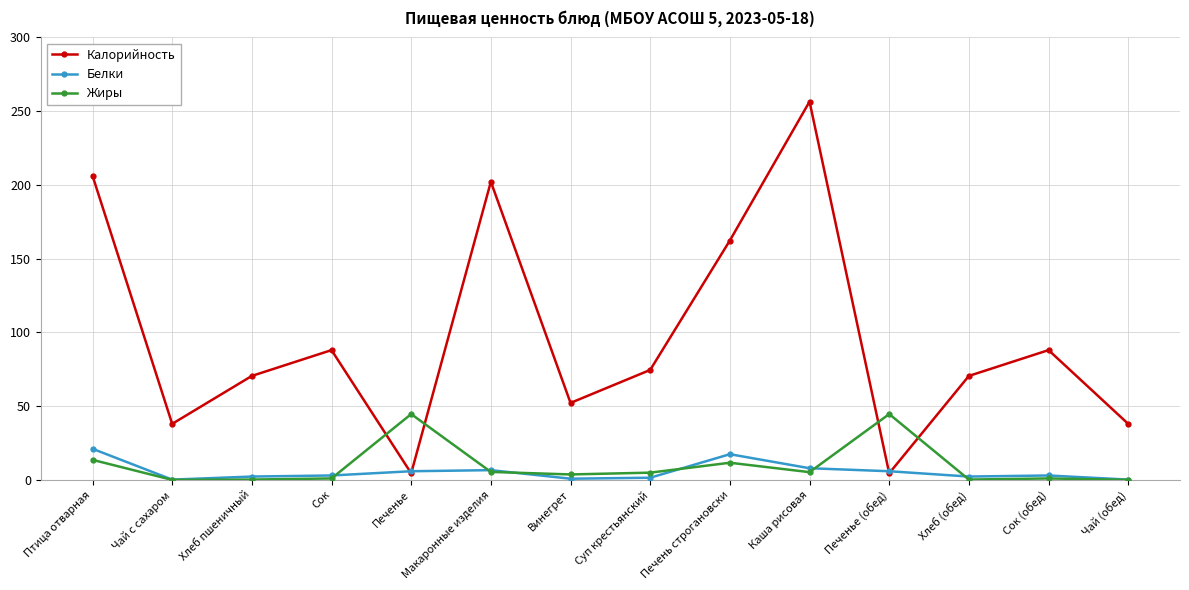

How many data points does each series have?

14